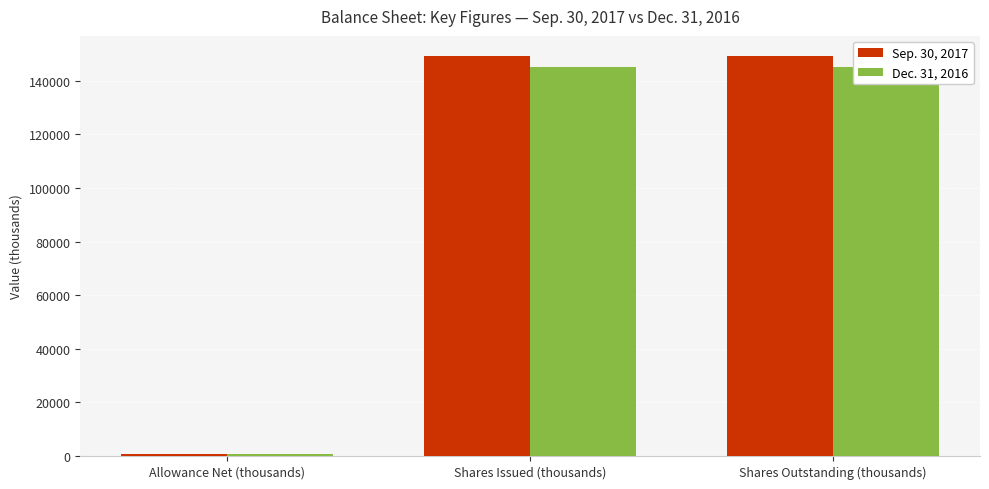

How many distinct data groups are displayed?

2